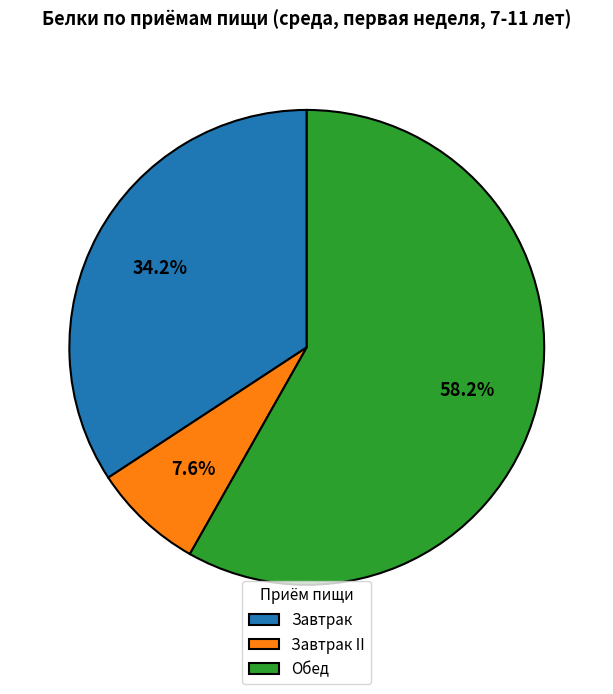

Count the number of slices in the pie.

3